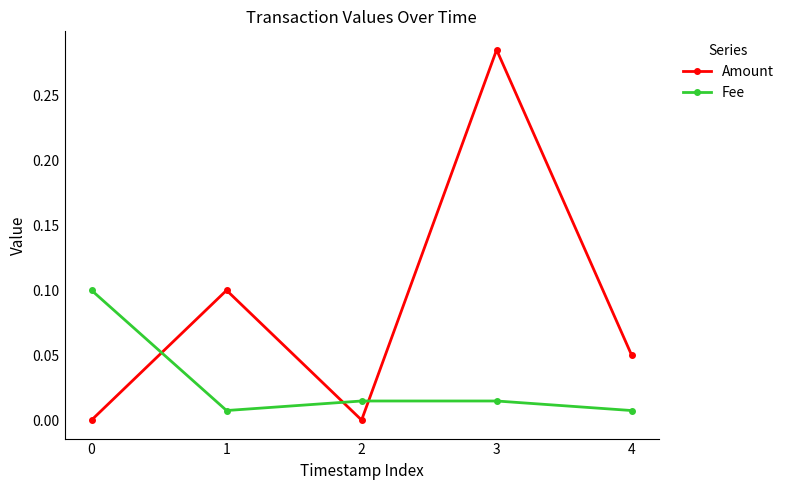

Which series changed the most between 2 and 3?

Amount